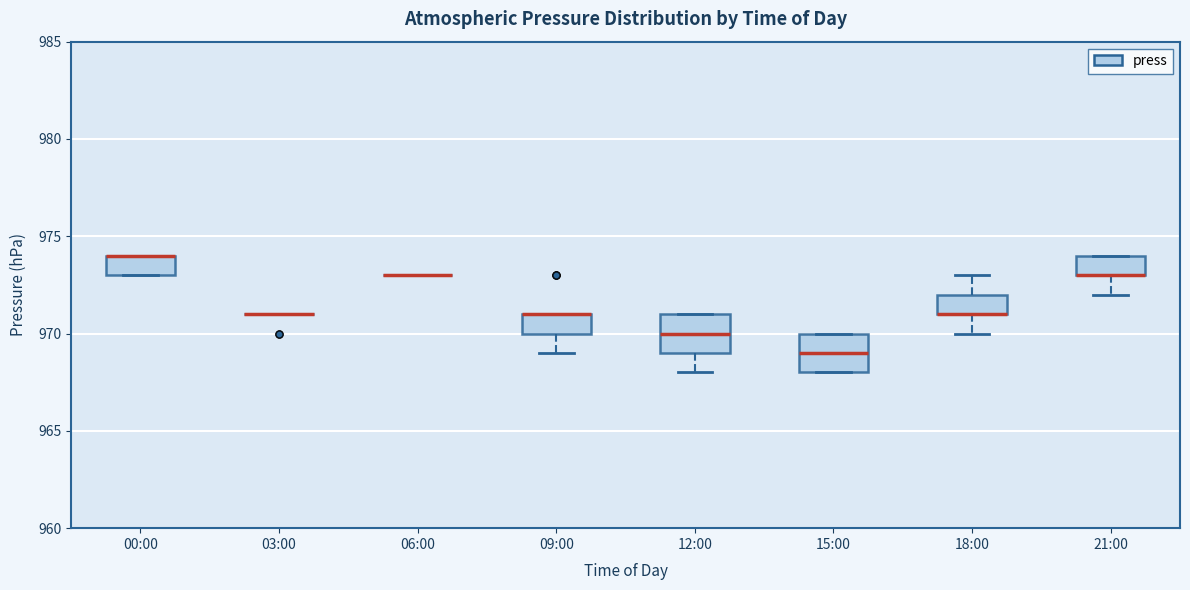

Where is the lower edge of the box for 09:00 on the y-axis? The values are not printed on the chart, so give them approximately, as read against the axis.

970